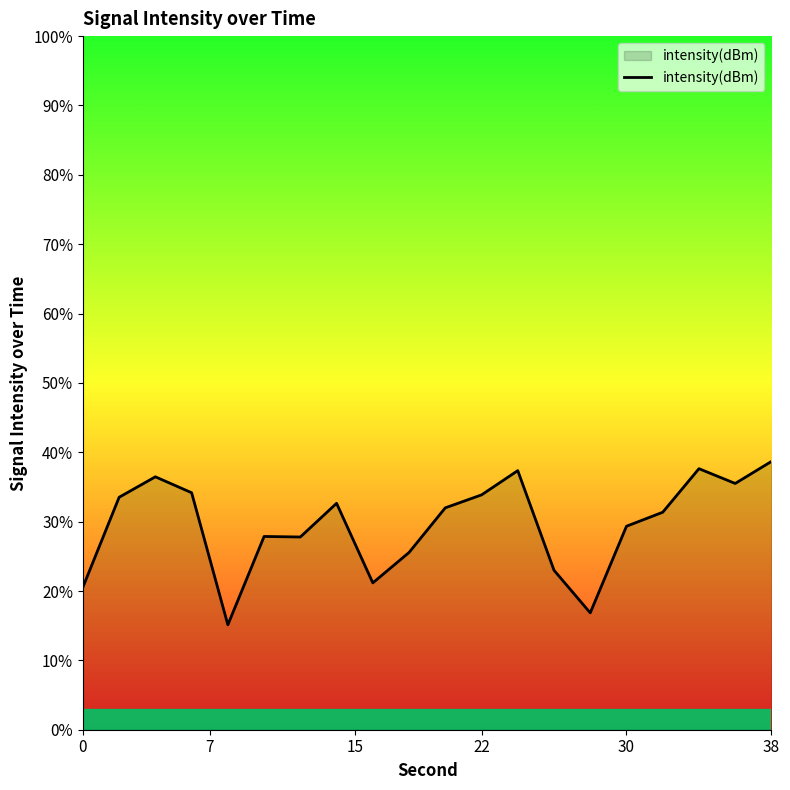

True or false: there are more than 2 points higher than both neighbors.

True